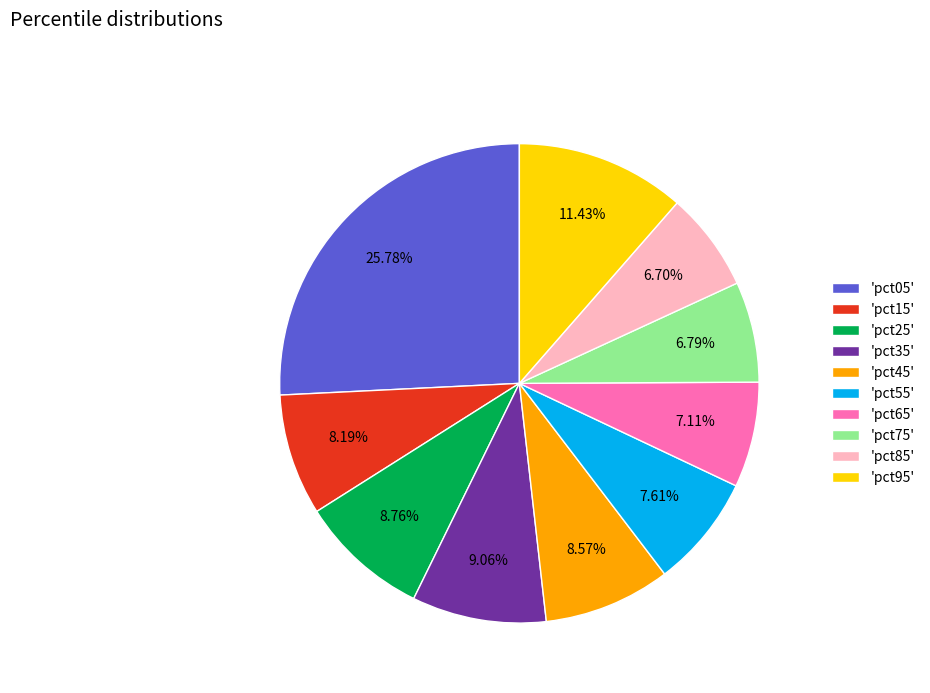

Between 'pct35' and 'pct55', which is larger?

'pct35'